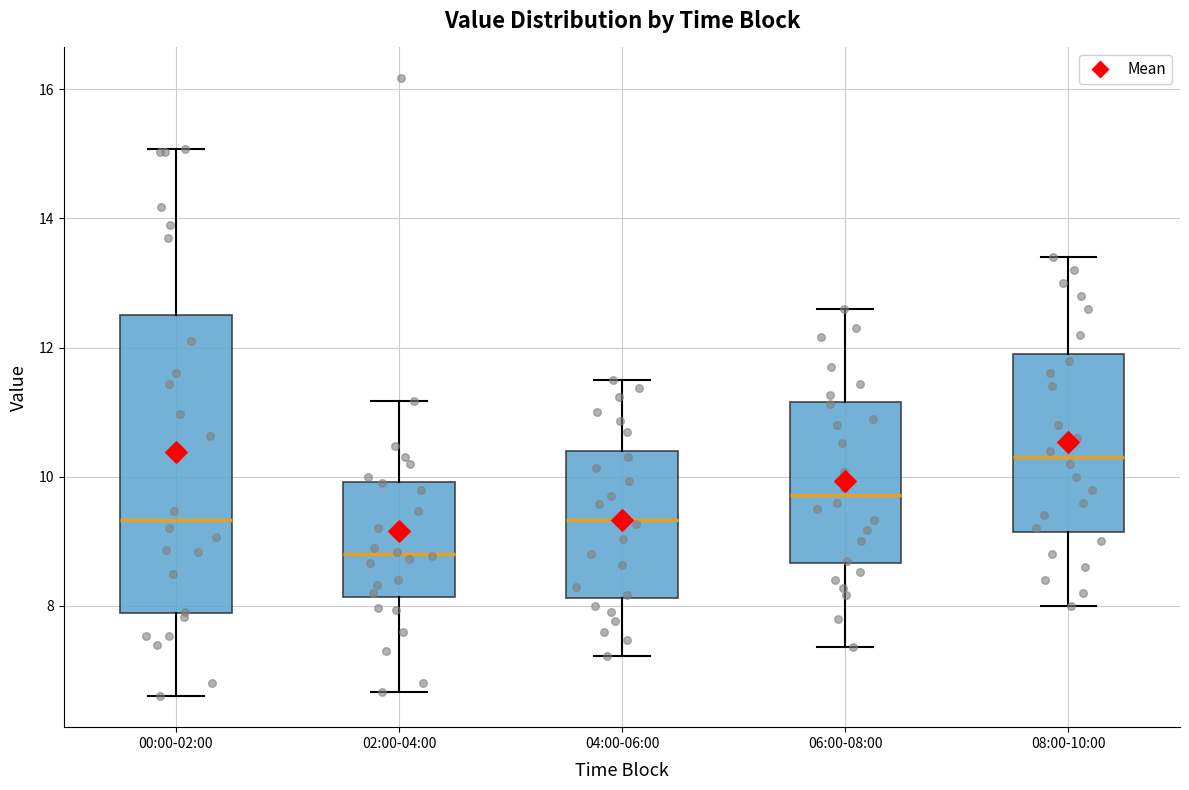

Which box is the tallest, from its lower edge to its upper edge?

00:00-02:00